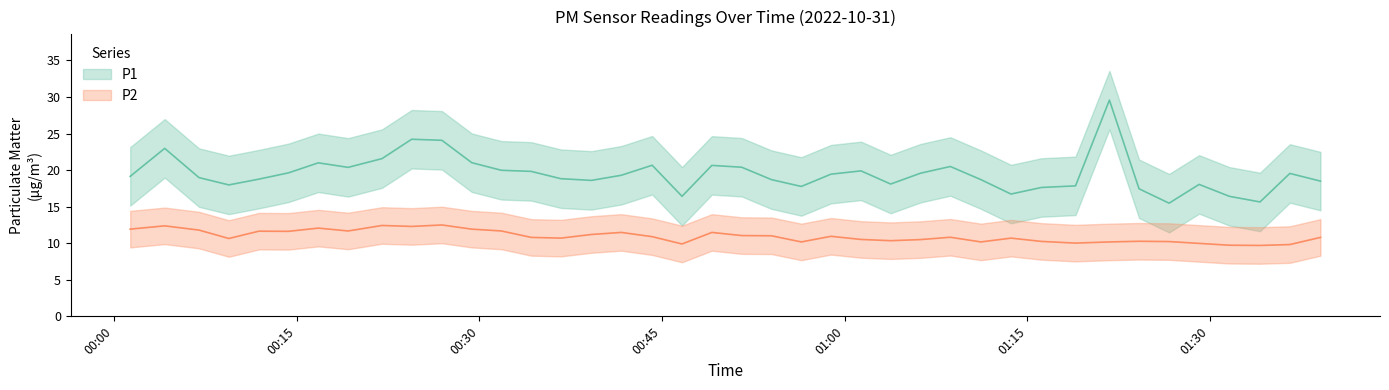

List the series in order of their peak value, highest first.

P1, P2